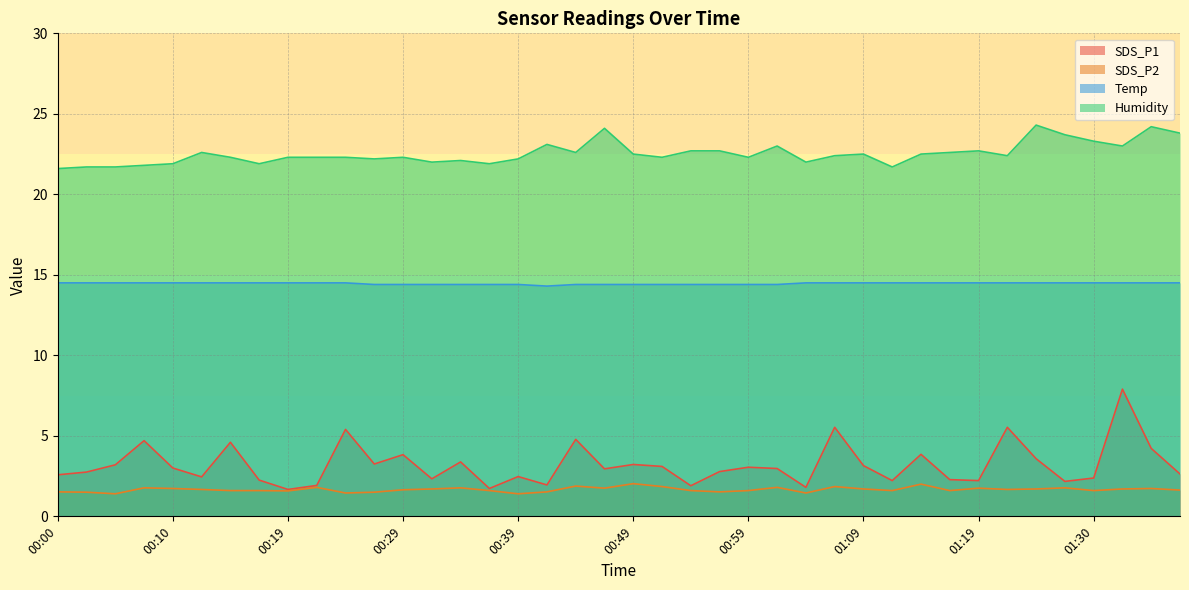

What is the sum of the SDS_P2 values at 01:36 and 00:22?

3.5